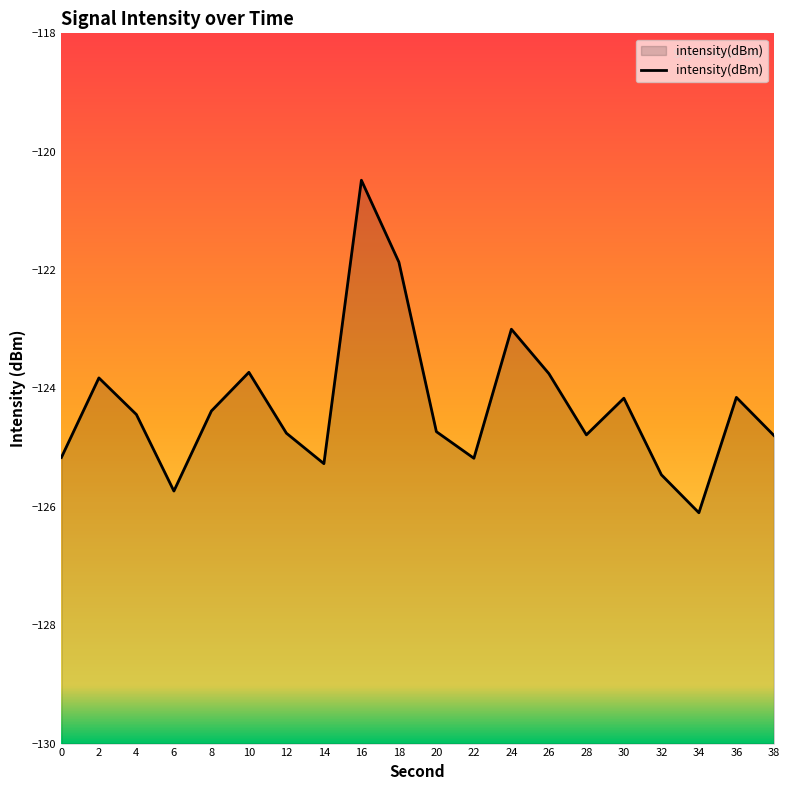

Reading left to right, what are all the values shown in this chart?

-125.2	-123.8	-124.4	-125.7	-124.4	-123.7	-124.8	-125.3	-120.5	-121.9	-124.7	-125.2	-123.0	-123.7	-124.8	-124.2	-125.5	-126.1	-124.2	-124.8